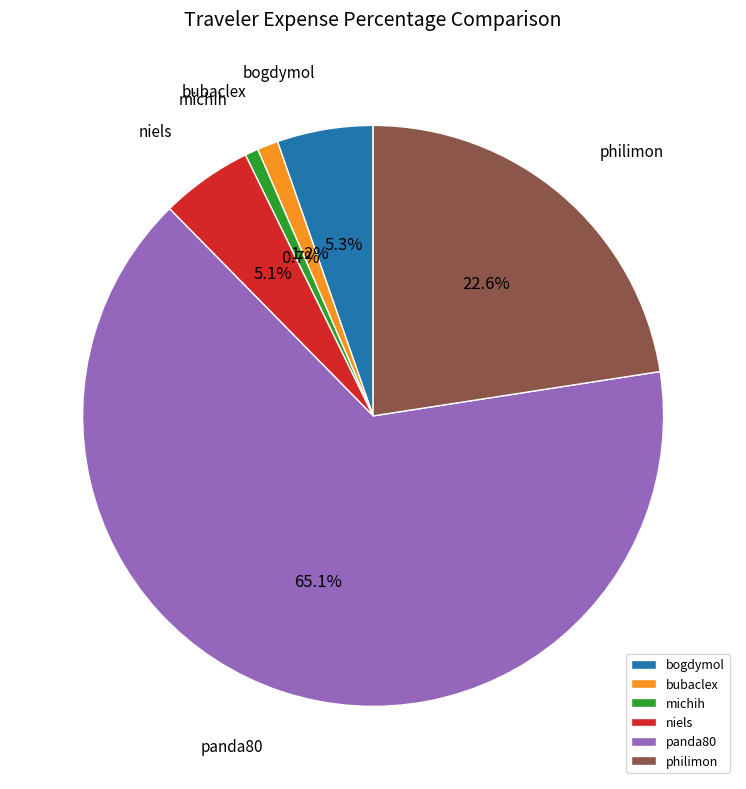

What is the ratio of the value at bubaclex to the value at philimon?

0.1